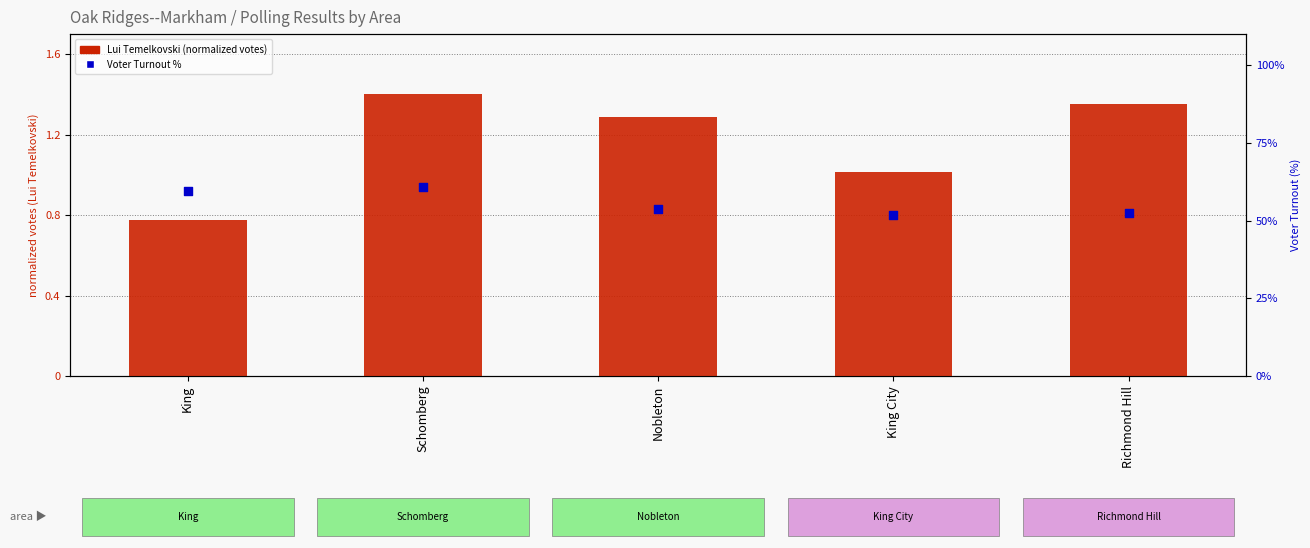

Is the value of Voter Turnout % at Nobleton greater than the value of Lui Temelkovski (norm.) at King?

Yes